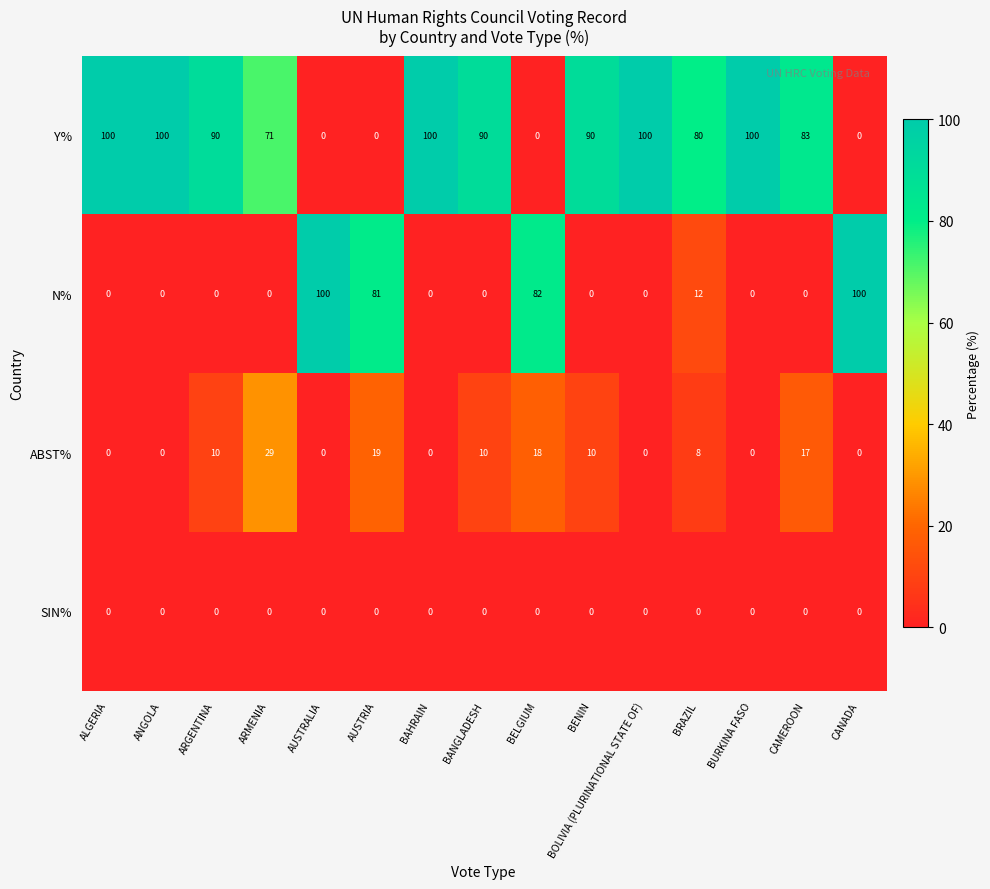

What is the total value across all series at CAMEROON?

100